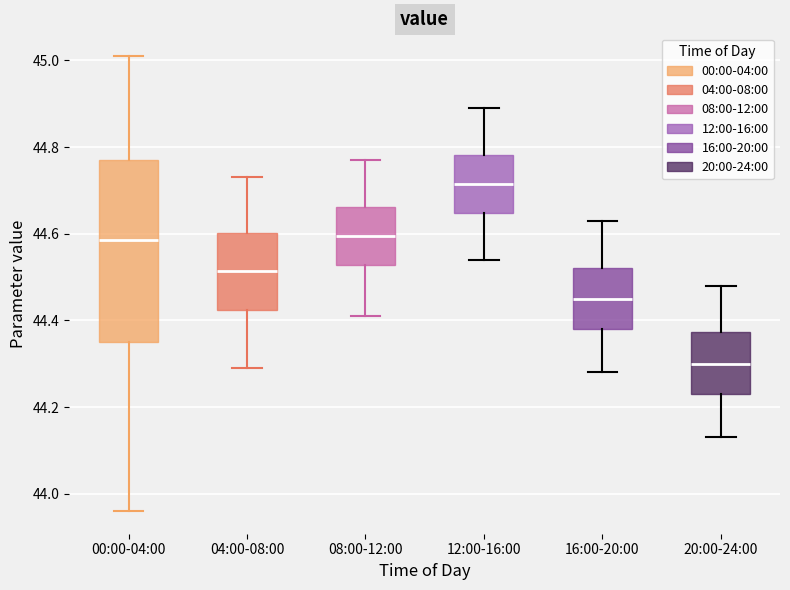

Where does the median line of the box for 16:00-20:00 sit on the y-axis? The values are not printed on the chart, so give them approximately, as read against the axis.

44.46